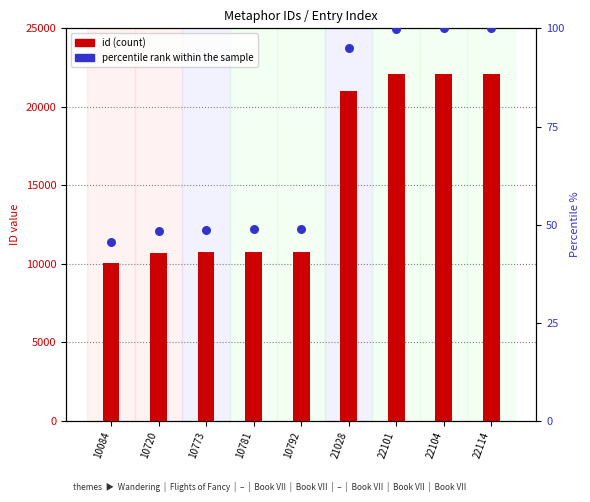

What is the total value across all series at 10781?

10829.8